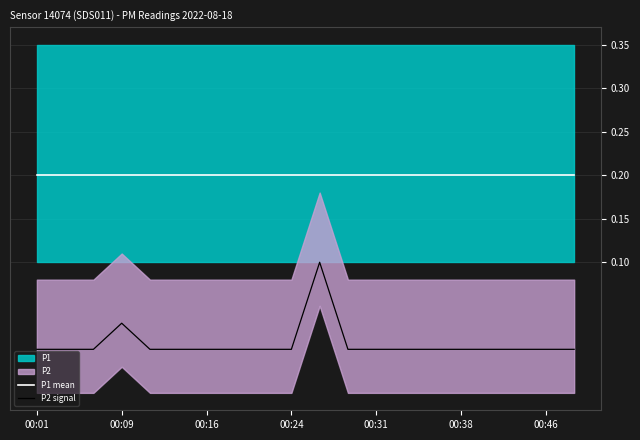

Is the value of P1 mean at 00:46 greater than the value of P2 signal at 00:46?

Yes